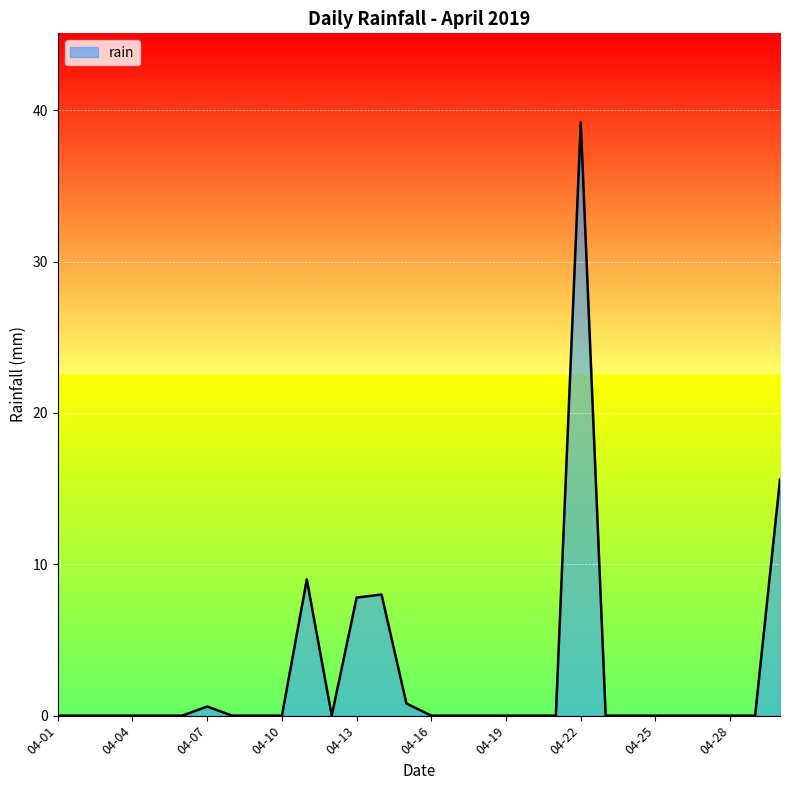

What is the difference between the maximum and minimum values?

39.2